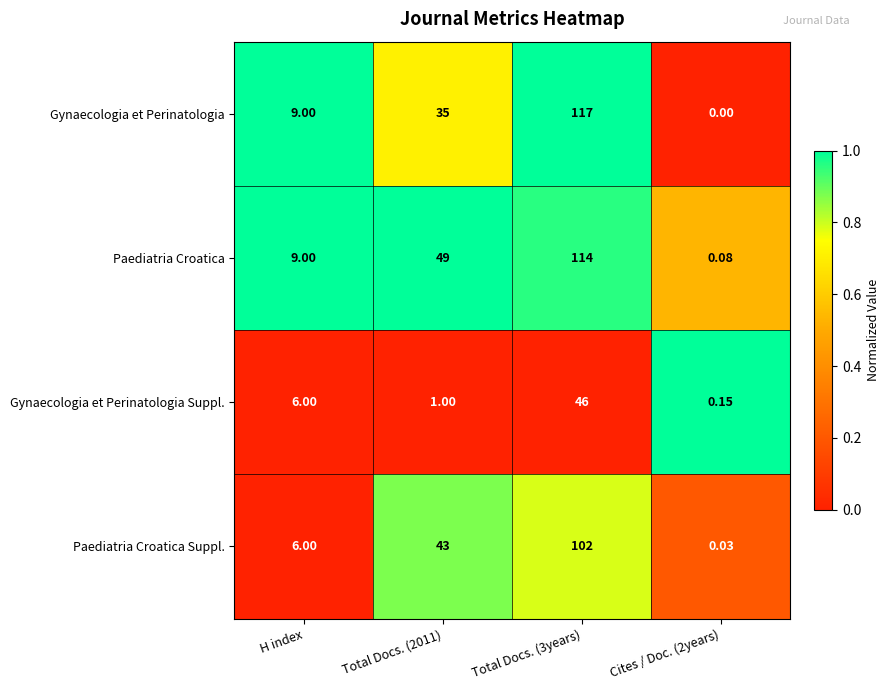

Which series has the largest total across all categories?

Paediatria Croatica